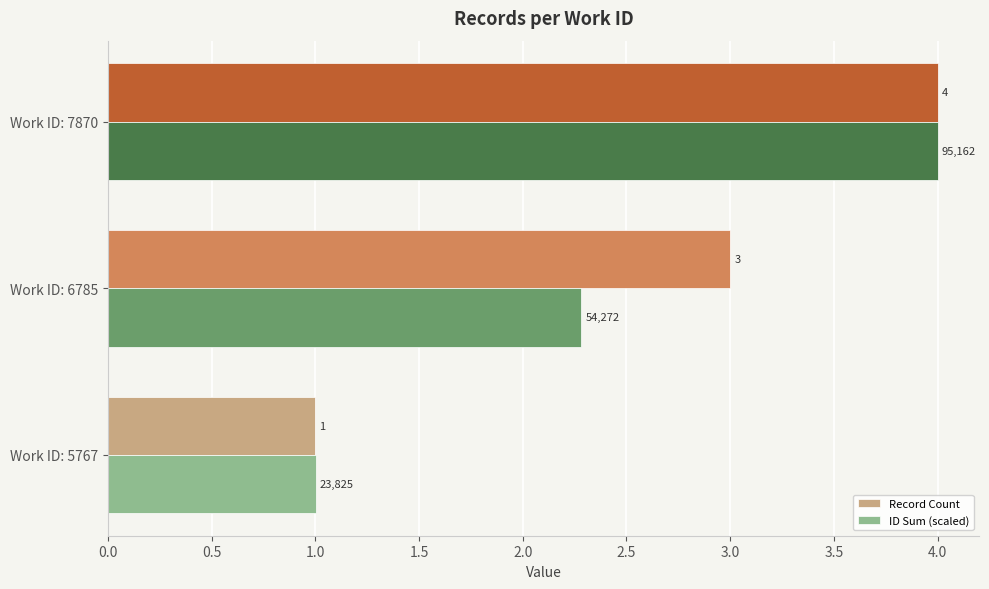

Which series has the largest total across all categories?

Record Count